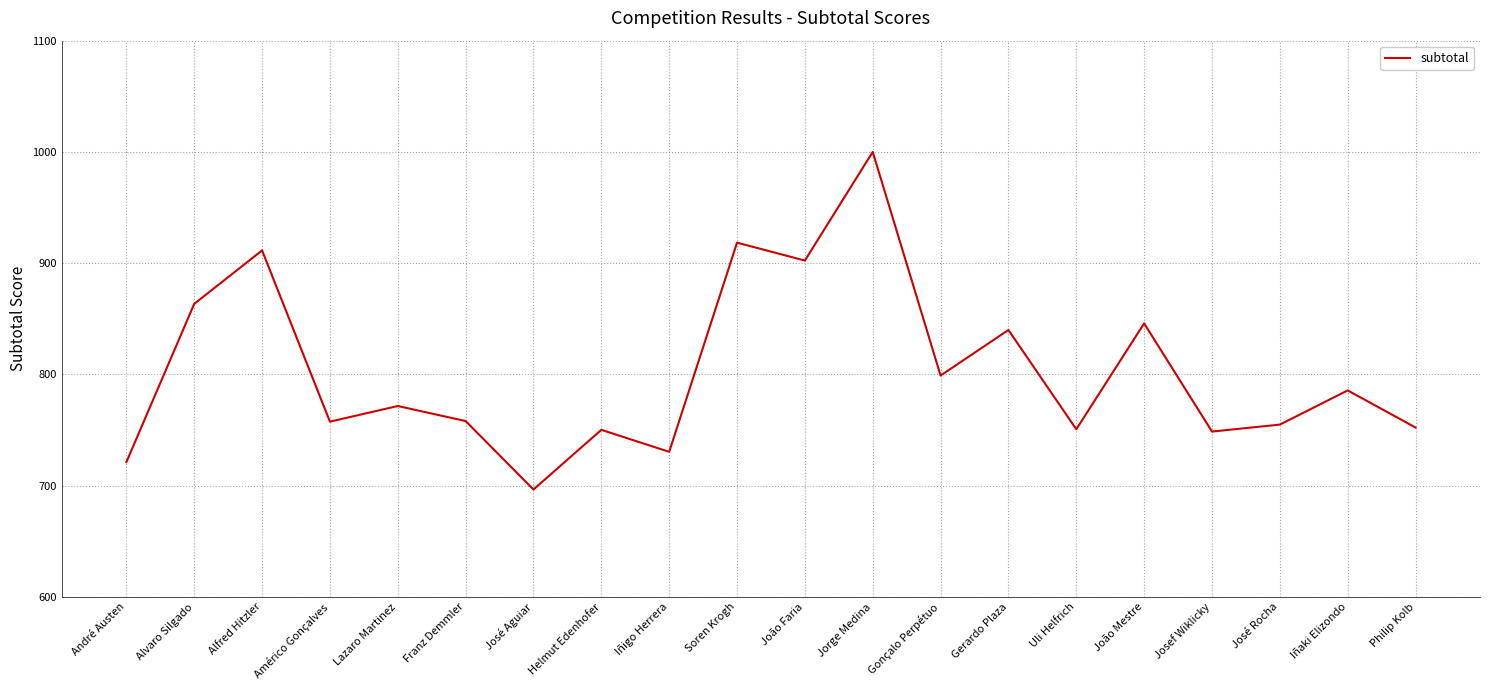

What is the change in value from Alvaro Silgado to Soren Krogh?

+55.0